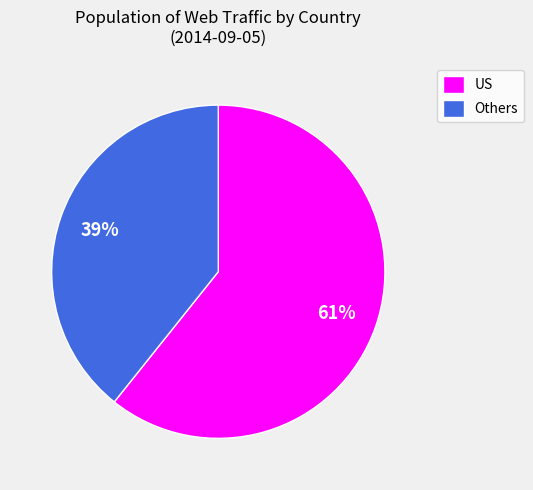

Is it true that Others is 39% of the pie?

True